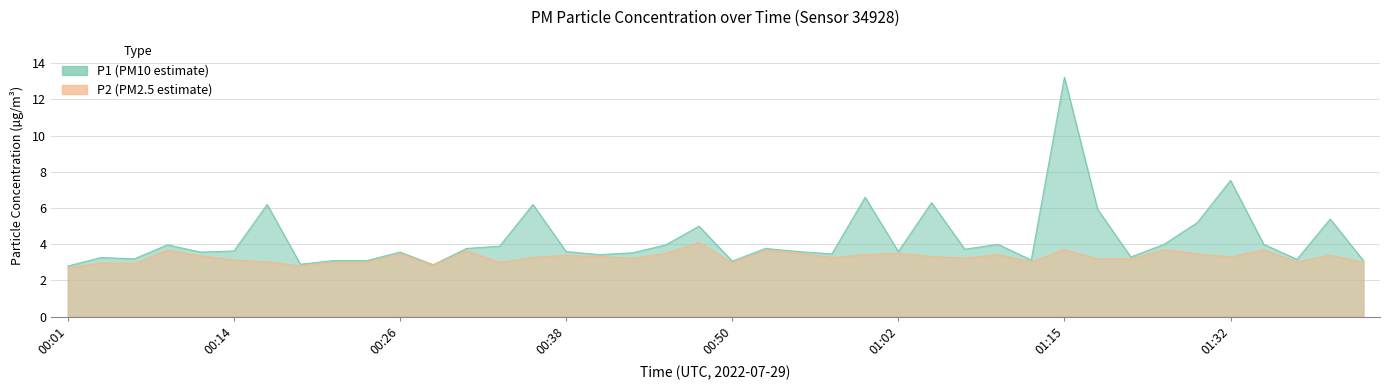

What is the difference between the second highest and minimum values in the P2 series?

1.0